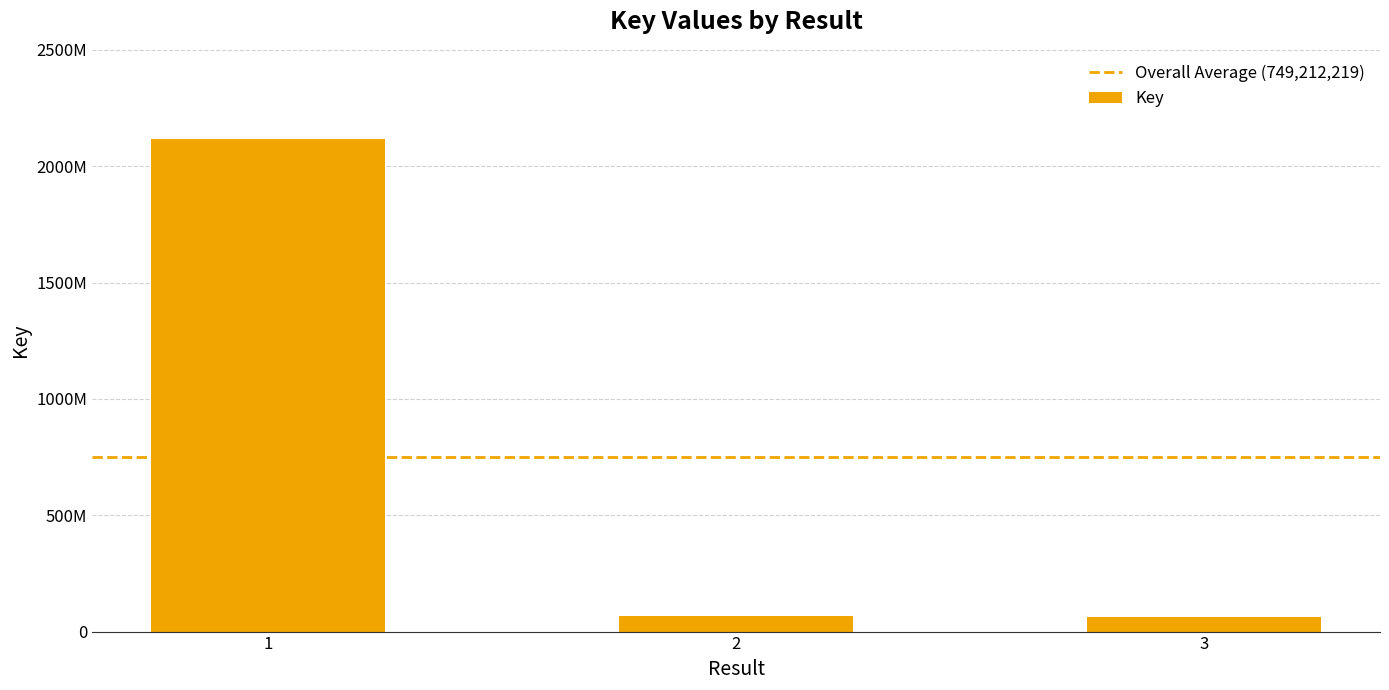

Are the bars horizontal?

No